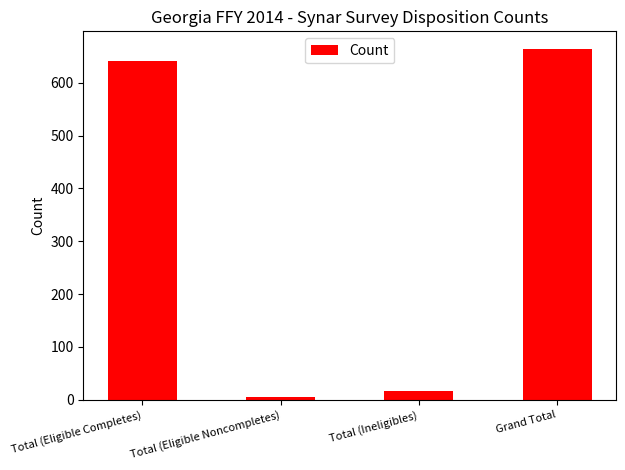

Which has a higher value, Total (Eligible Noncompletes) or Total (Eligible Completes)?

Total (Eligible Completes)